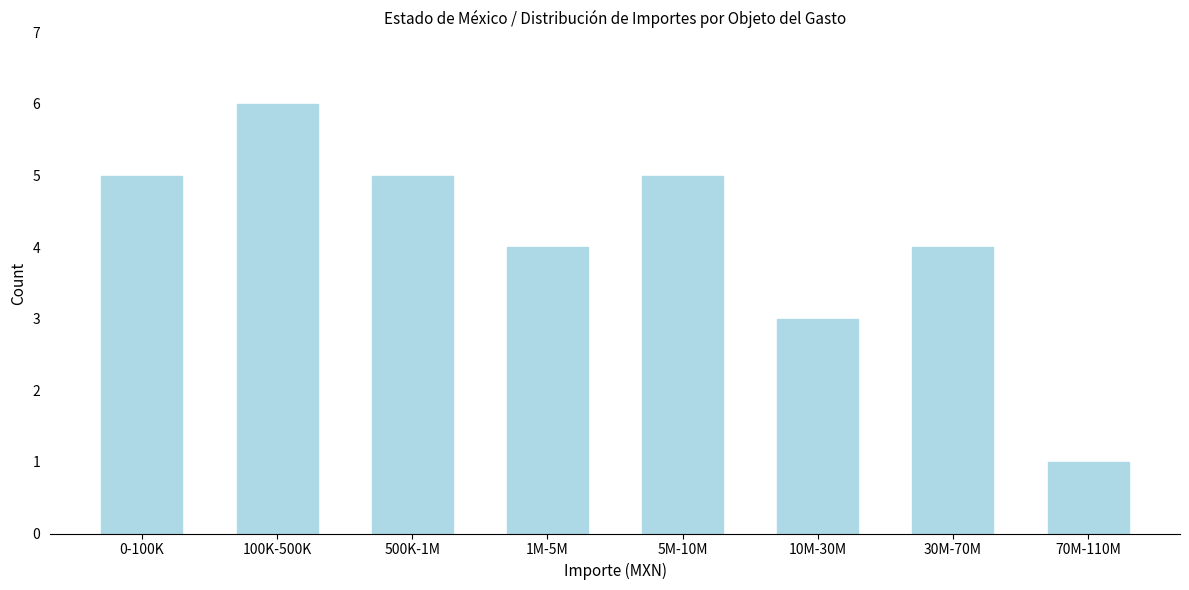

Reading left to right, transcribe all the data shown in this chart.

5	6	5	4	5	3	4	1